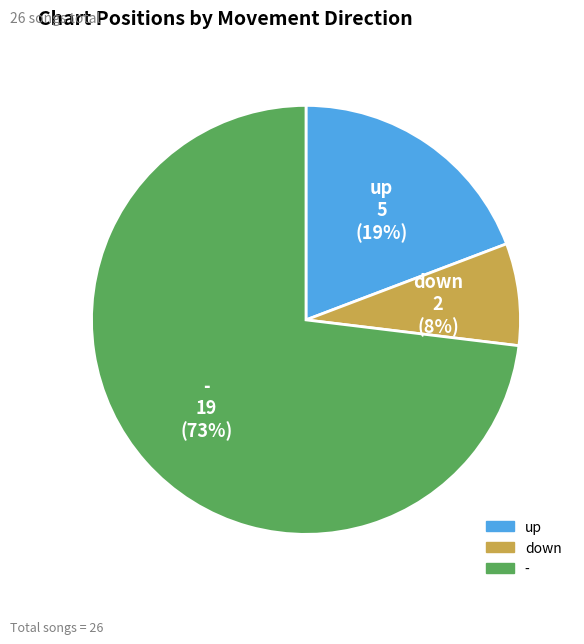

What percentage is the down slice, to the nearest percent?

8%